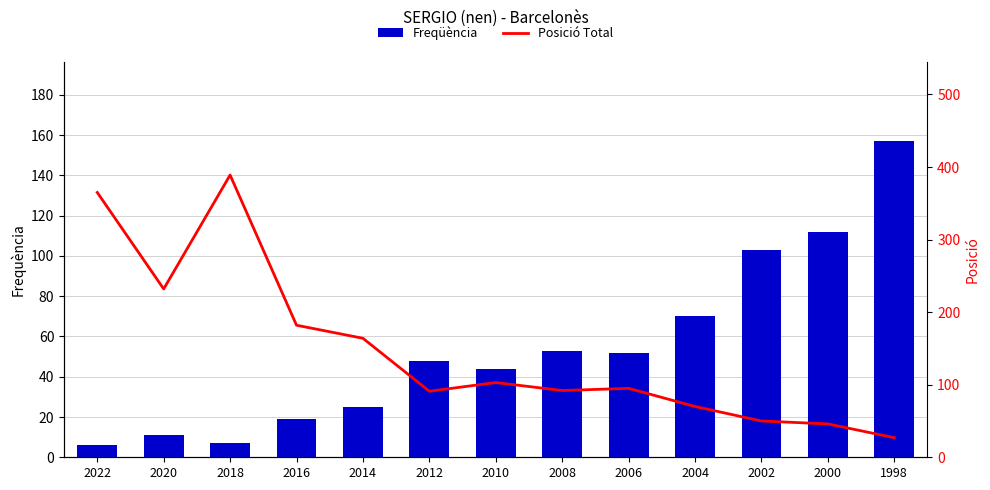

Reading left to right, list all the values displayed in this chart.

Freqüència: 6	11	7	19	25	48	44	53	52	70	103	112	157
Posició Total: 365	232	389	182	164	91	103	92	95	70	50	46	27